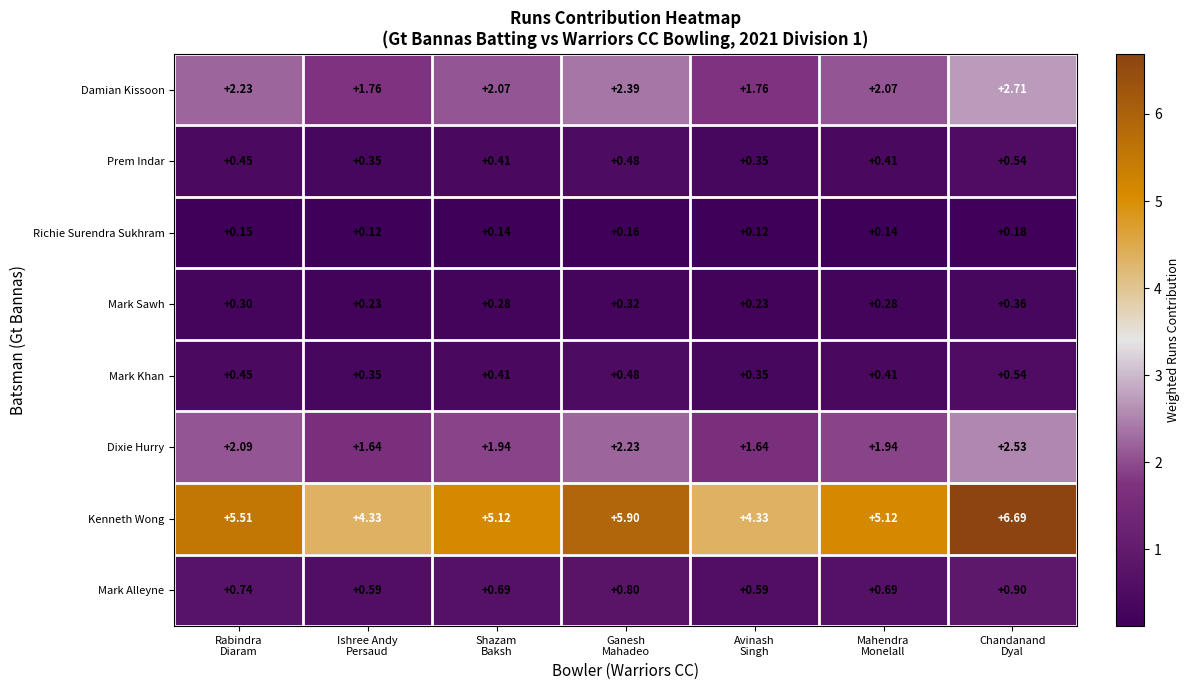

At how many categories does at least one series exceed 0?

7